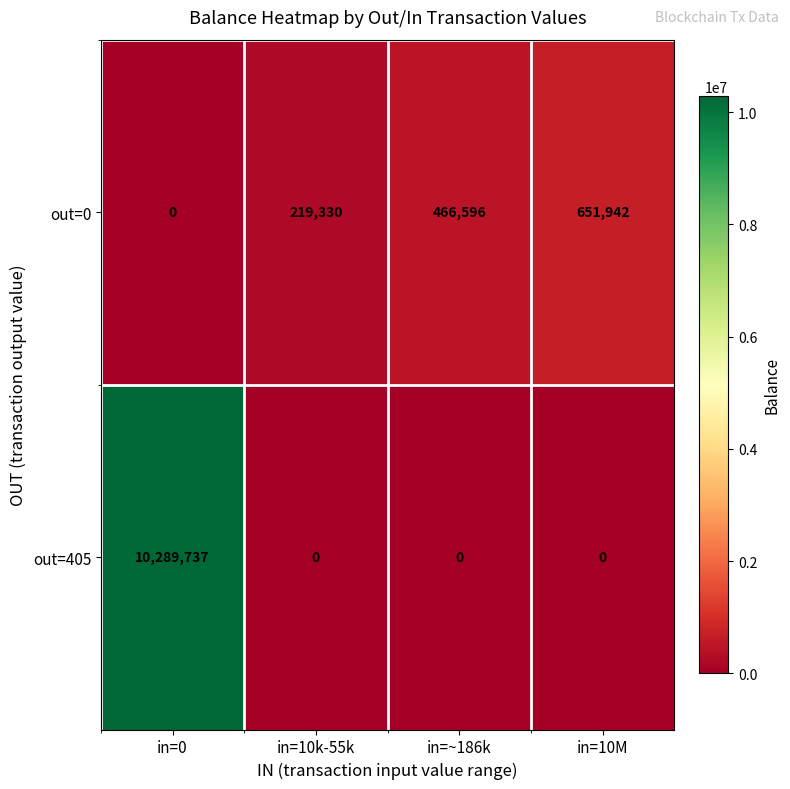

At in=~186k, list the series in order from smallest to largest.

out=405, out=0